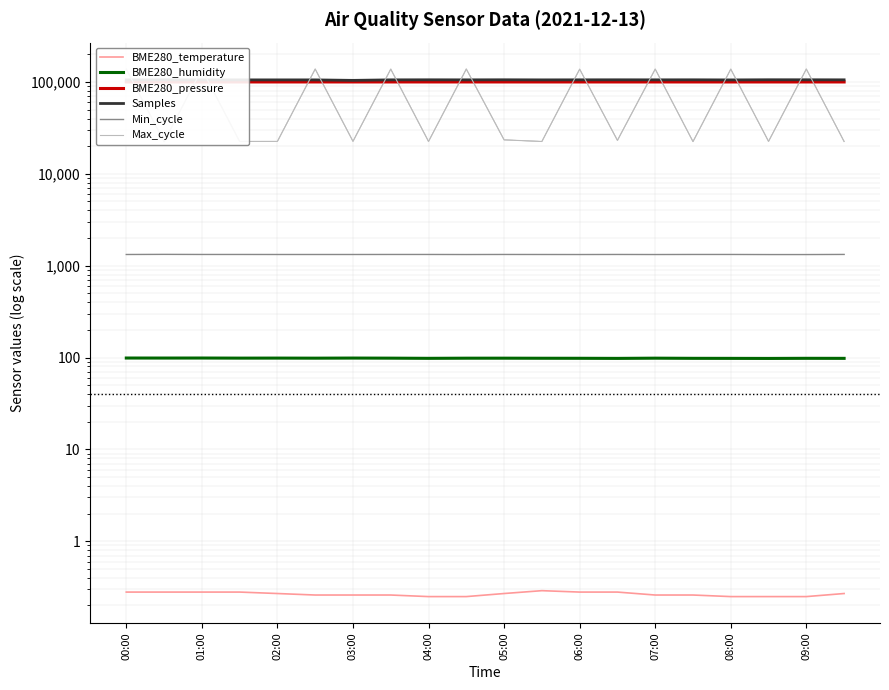

True or false: Samples and BME280_pressure cross at least once.

False